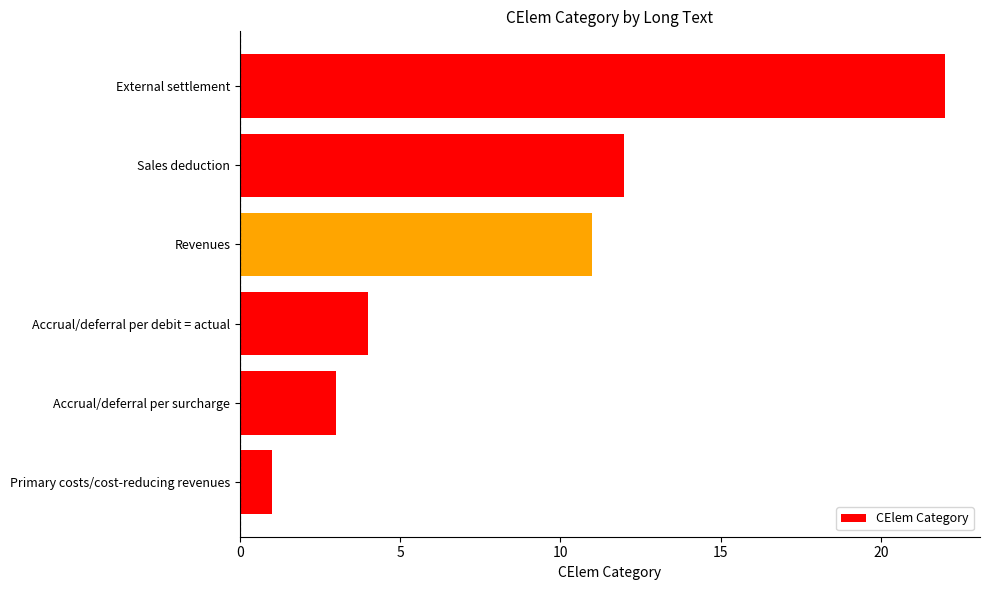

What value does the data have at External settlement, to the nearest 5?

20